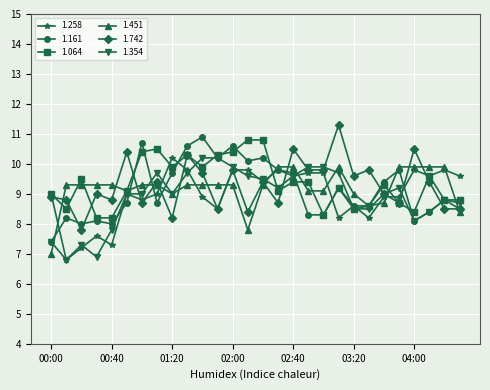

What is the value of the 1.258 point at the 11th from the left?

8.9